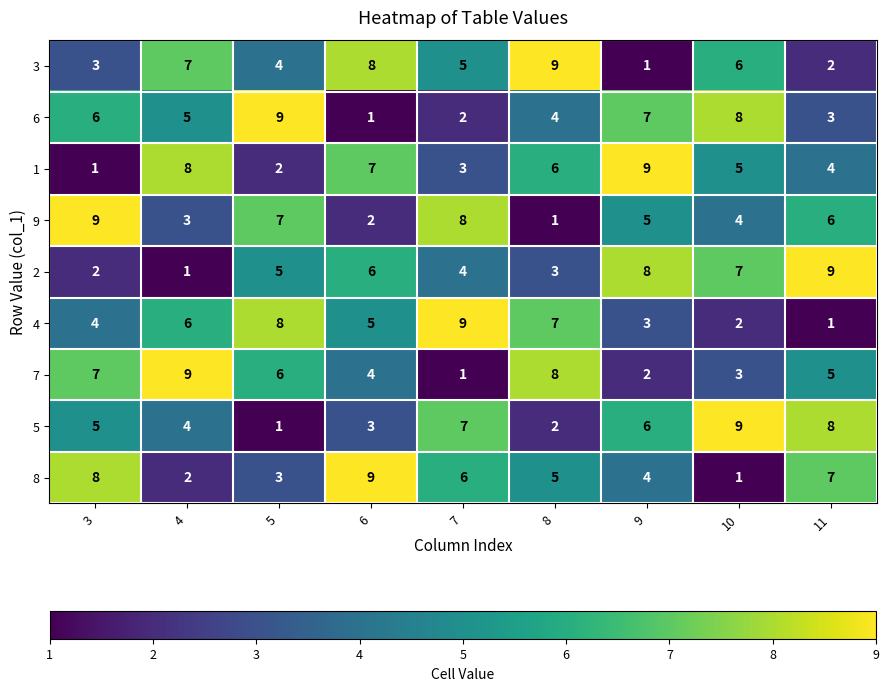

Which series changed the most between 5 and 7?

6